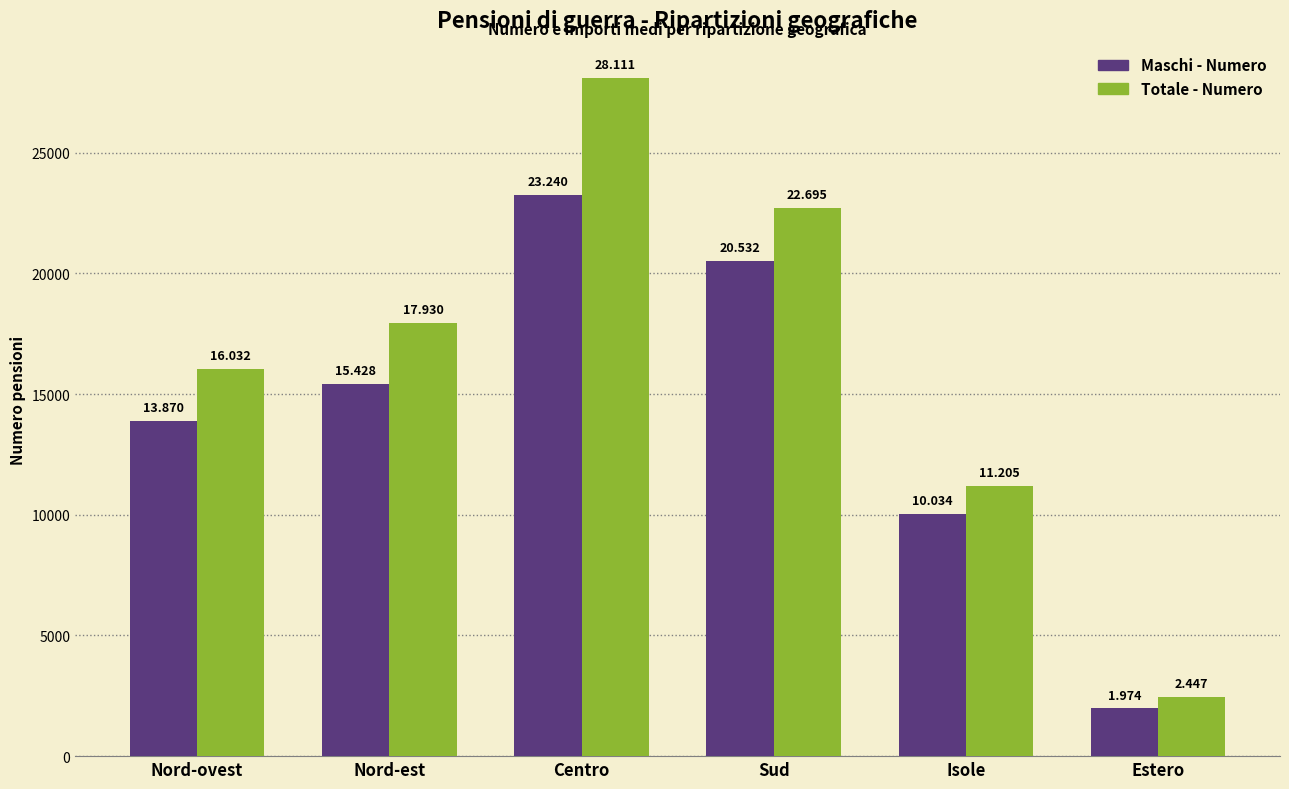

Which series has the largest total across all categories?

Totale - Numero